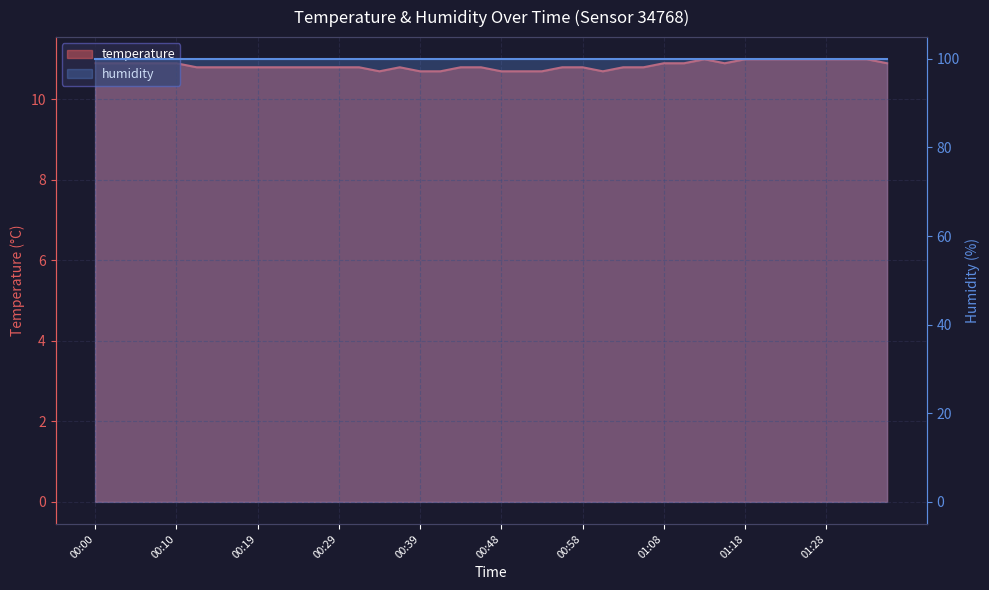

Which category has the highest value across all series?

01:13